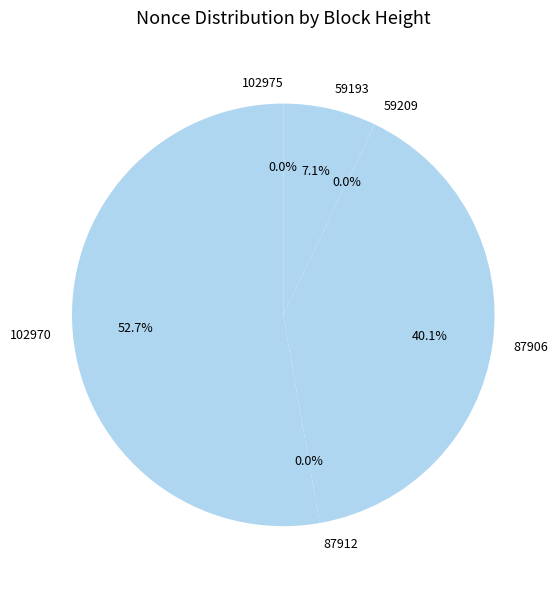

How much of the chart is everything except 59209?

100.0%